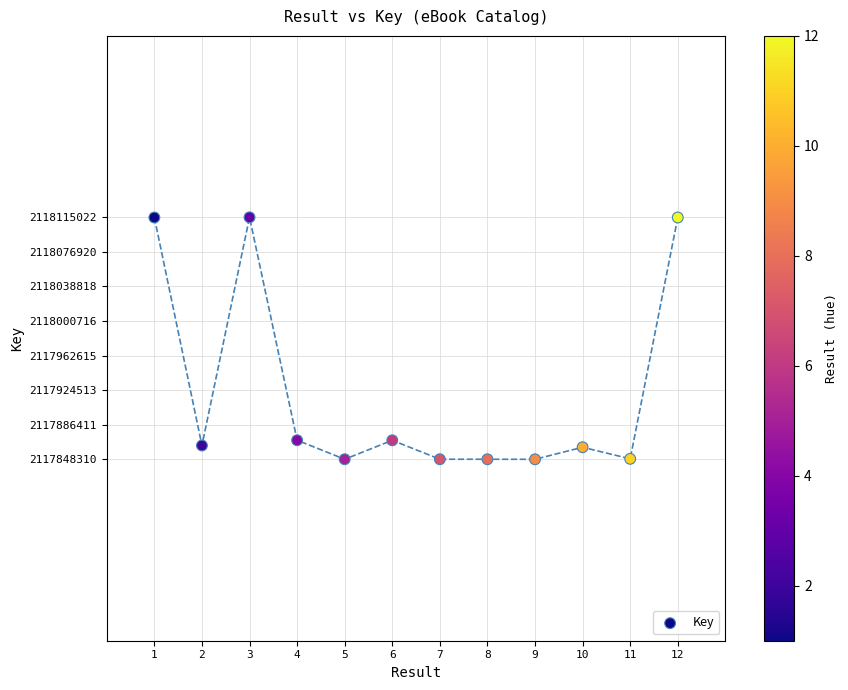

What is the average Y value?

2117920872